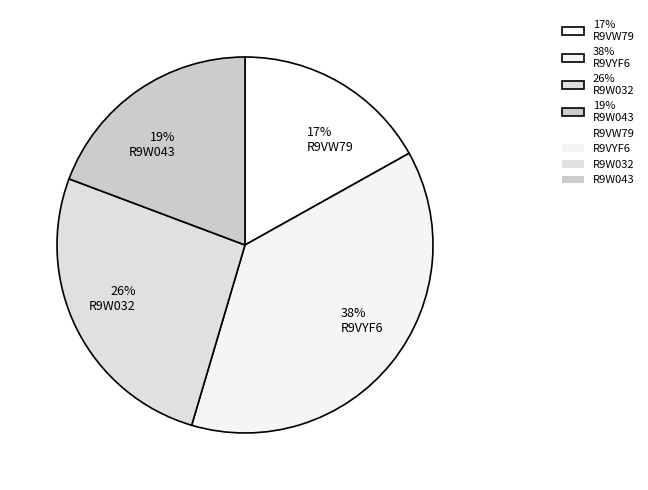

Count the number of slices in the pie.

4